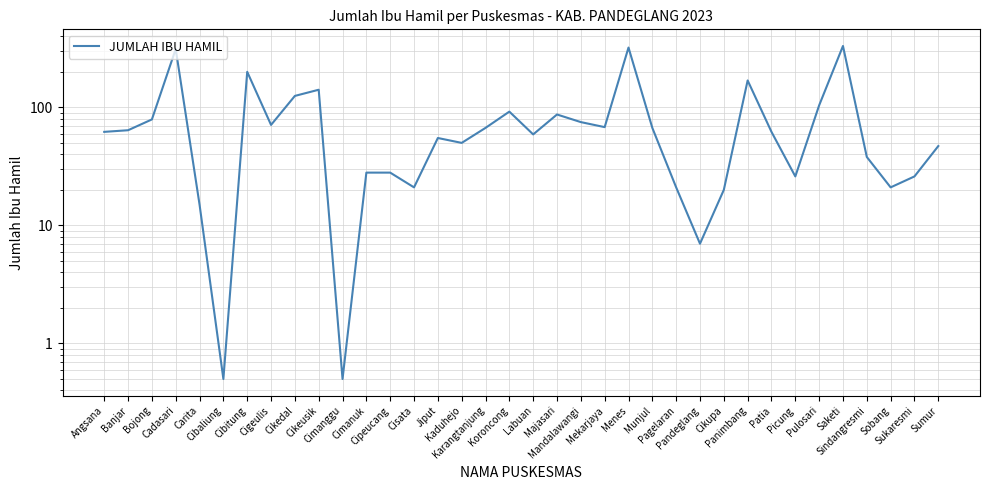

Rank the categories by value from highest to lowest.

Saketi, Menes, Cadasari, Cibitung, Panimbang, Cikeusik, Cikedal, Pulosari, Koroncong, Majasari, Bojong, Mandalawangi, Cigeulis, Mekarjaya, Karangtanjung, Munjul, Banjar, Angsana, Patia, Labuan, Jiput, Kaduhejo, Sumur, Sindangresmi, Cimanuk, Cipeucang, Picung, Sukaresmi, Cisata, Pagelaran, Sobang, Cikupa, Carita, Pandeglang, Cibaliung, Cimanggu